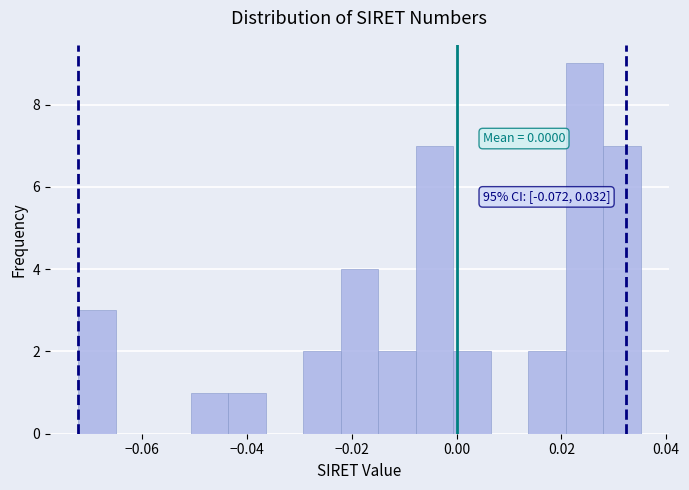

Read against the x-axis, roughly where is the centre of the tallest bar?

0.024